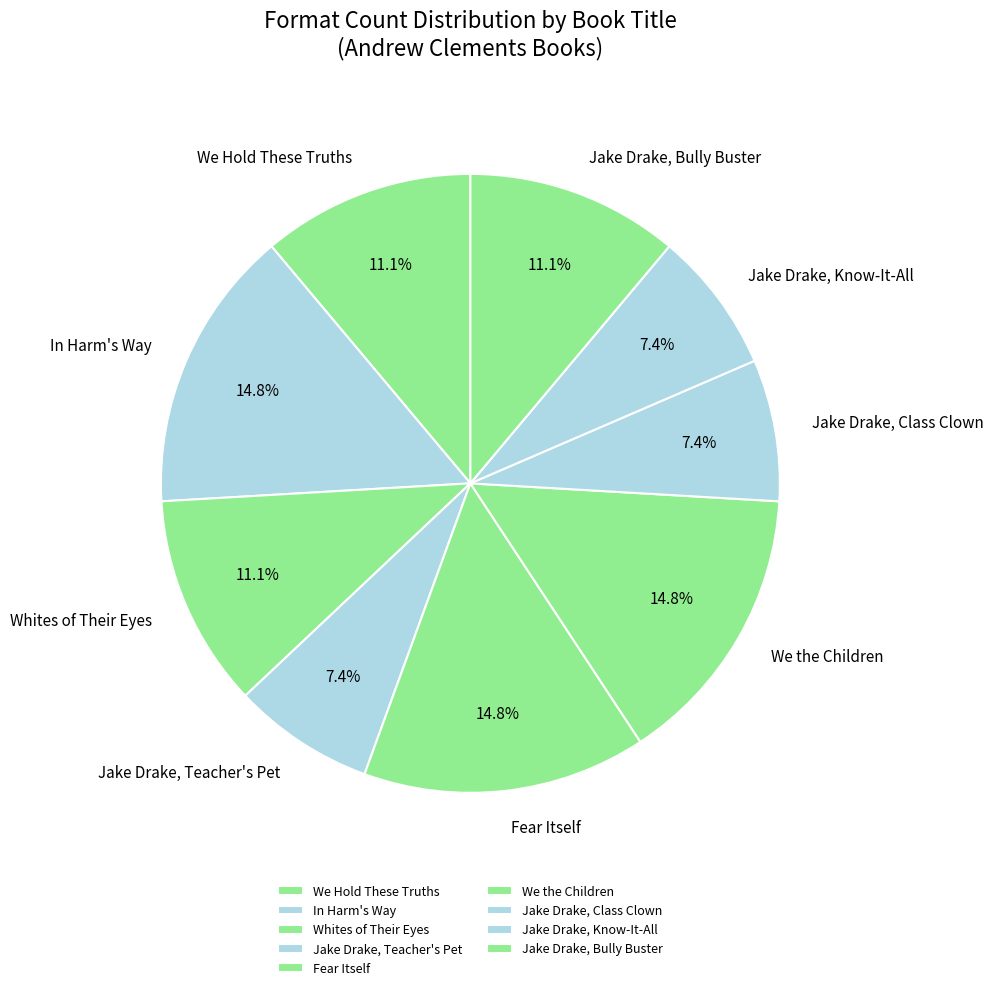

To the nearest percent, what is the difference between the largest and smallest slice percentages?

7%